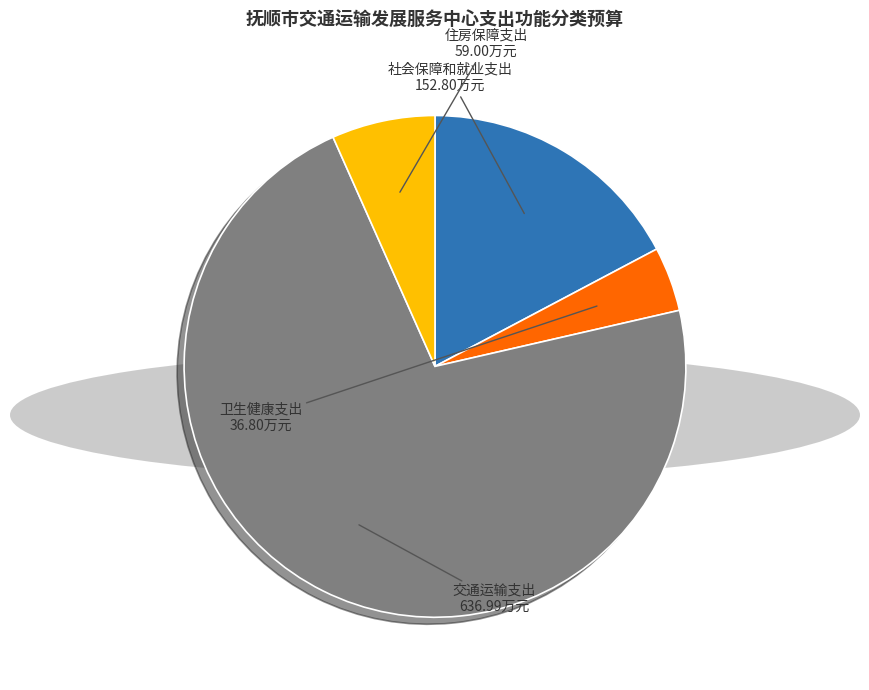

How many slices are in this pie chart?

4